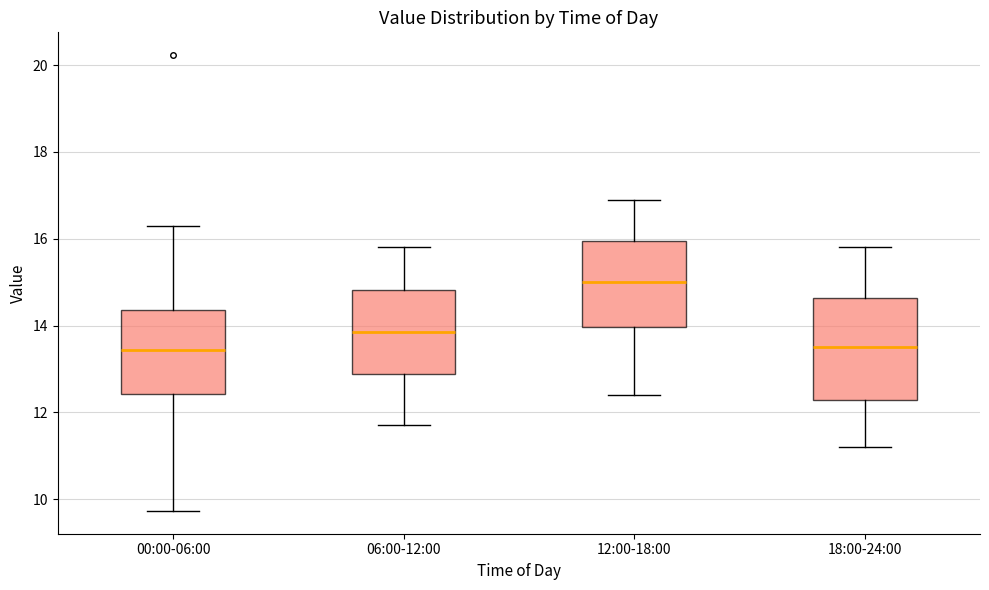

Reading left to right, transcribe this box plot: for each box, give where its median line is, the range the box spans, and where its two whiskers end, as read against the y-axis. The values are not printed on the chart, so give them approximately, as read against the axis.

00:00-06:00: median 13.4, box 12.4 to 14.4, whiskers 9.8 to 16.4
06:00-12:00: median 13.8, box 12.8 to 14.8, whiskers 11.8 to 15.8
12:00-18:00: median 15.0, box 14.0 to 16.0, whiskers 12.4 to 17.0
18:00-24:00: median 13.6, box 12.2 to 14.6, whiskers 11.2 to 15.8